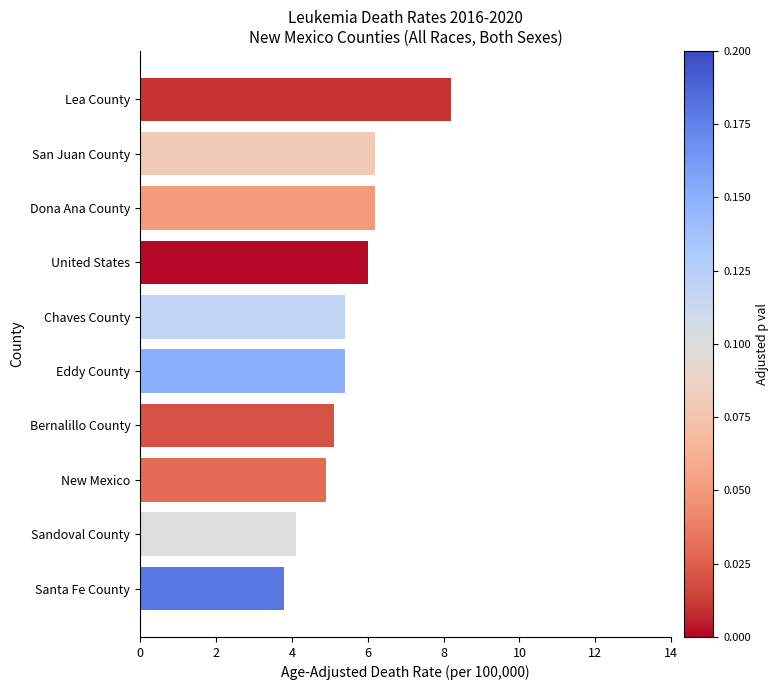

Which label corresponds to the largest value in the chart?

Lea County